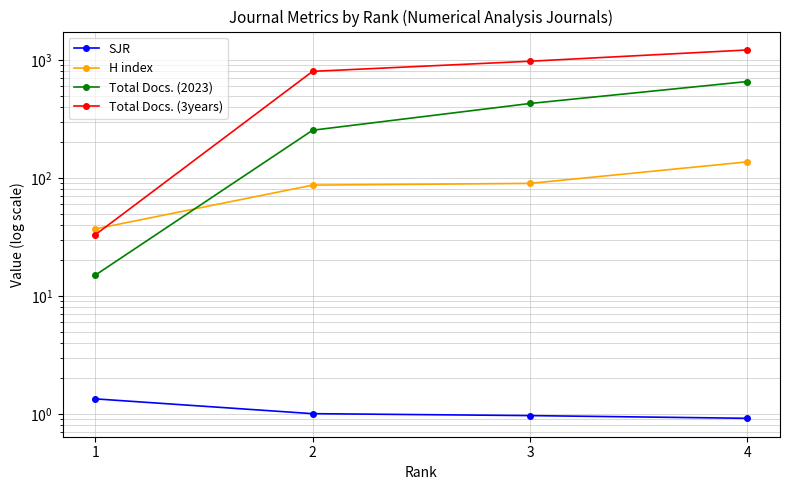

Which category has the lowest value in the Total Docs. (2023) series?

1